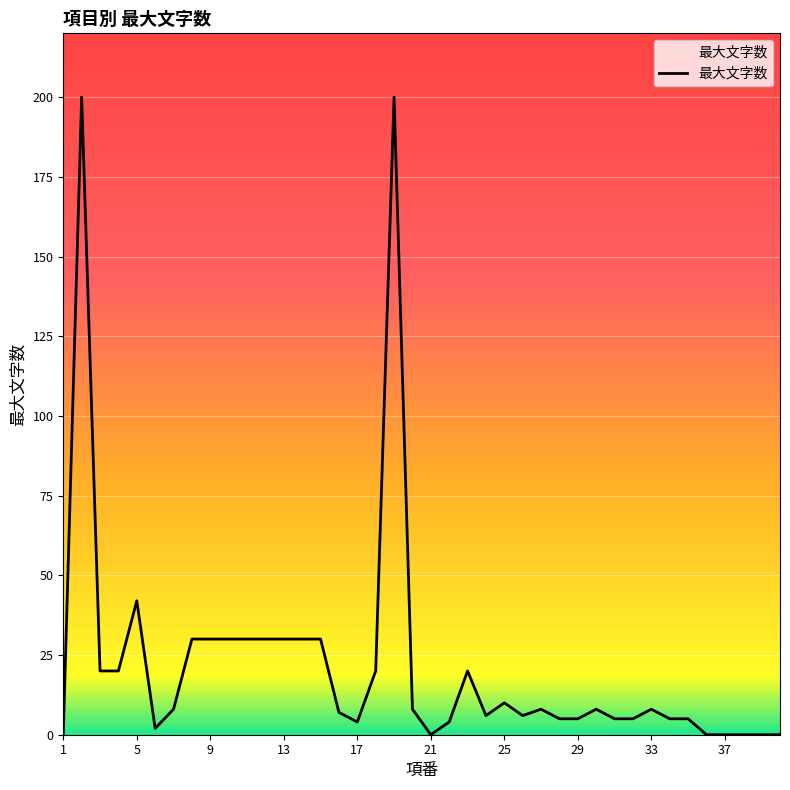

What is the difference between the maximum and minimum values?

200